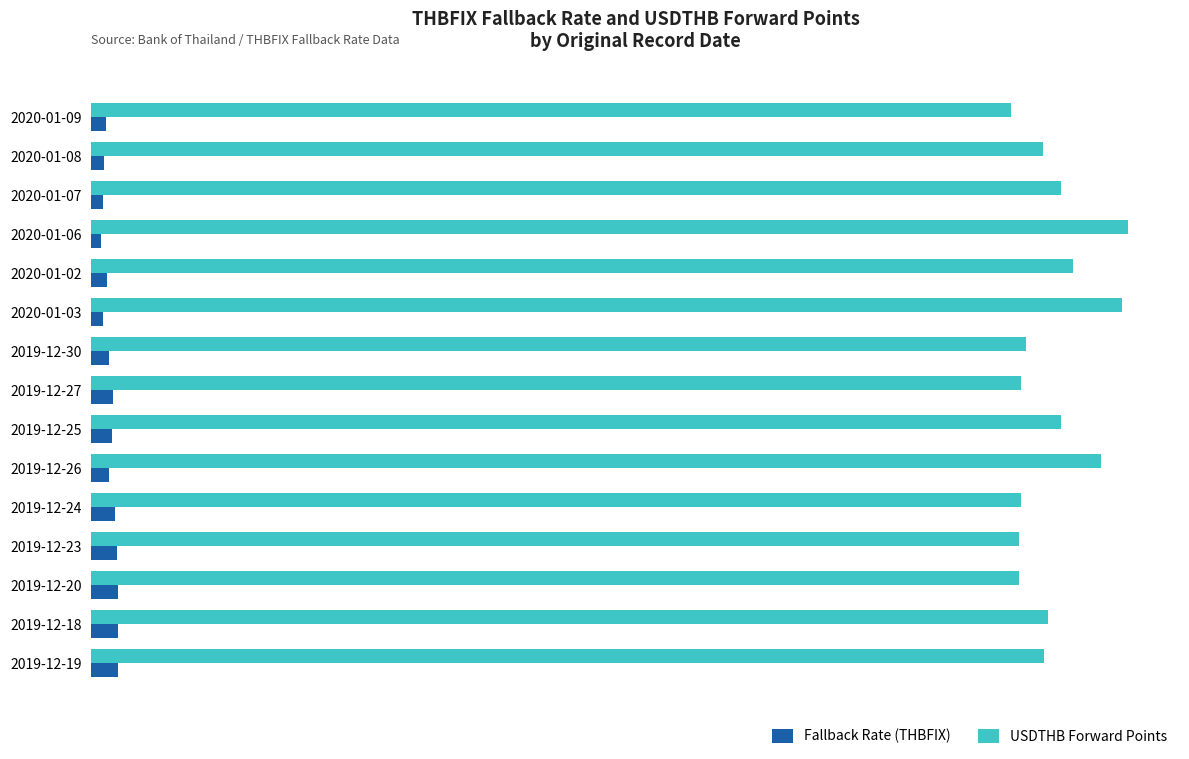

What are all the series names shown in the legend?

Fallback Rate (THBFIX), USDTHB Forward Points